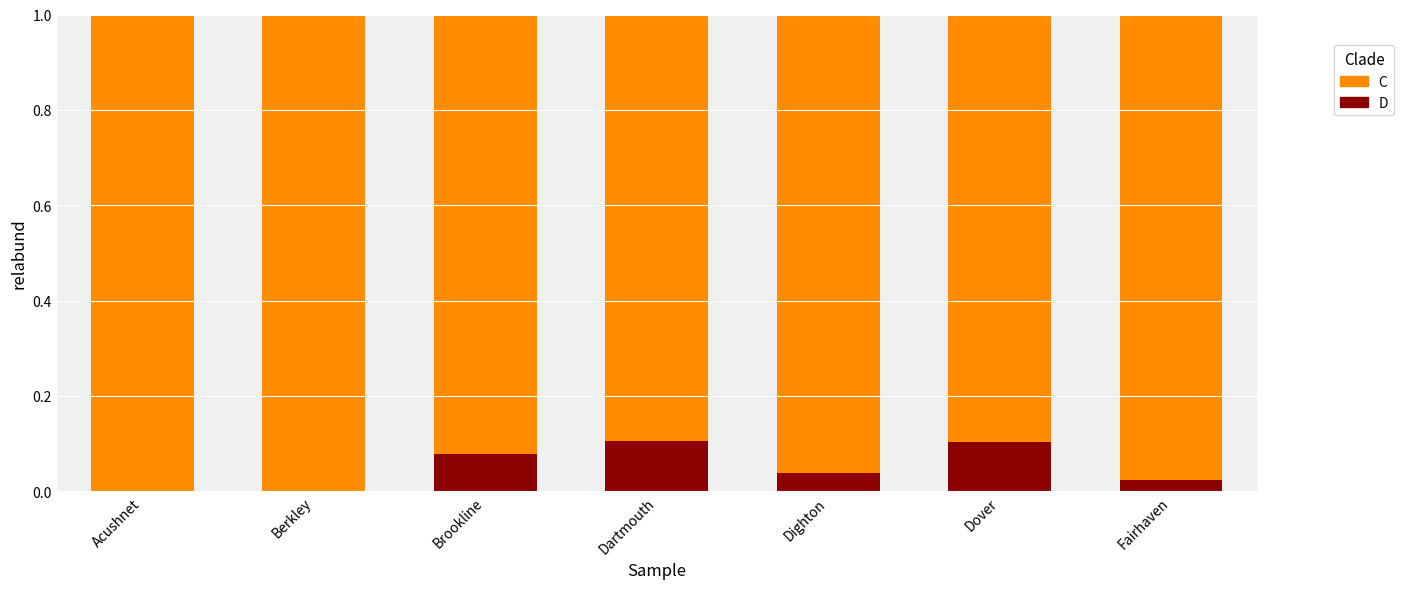

Is it true that D equals 0.0 at Brookline?

False